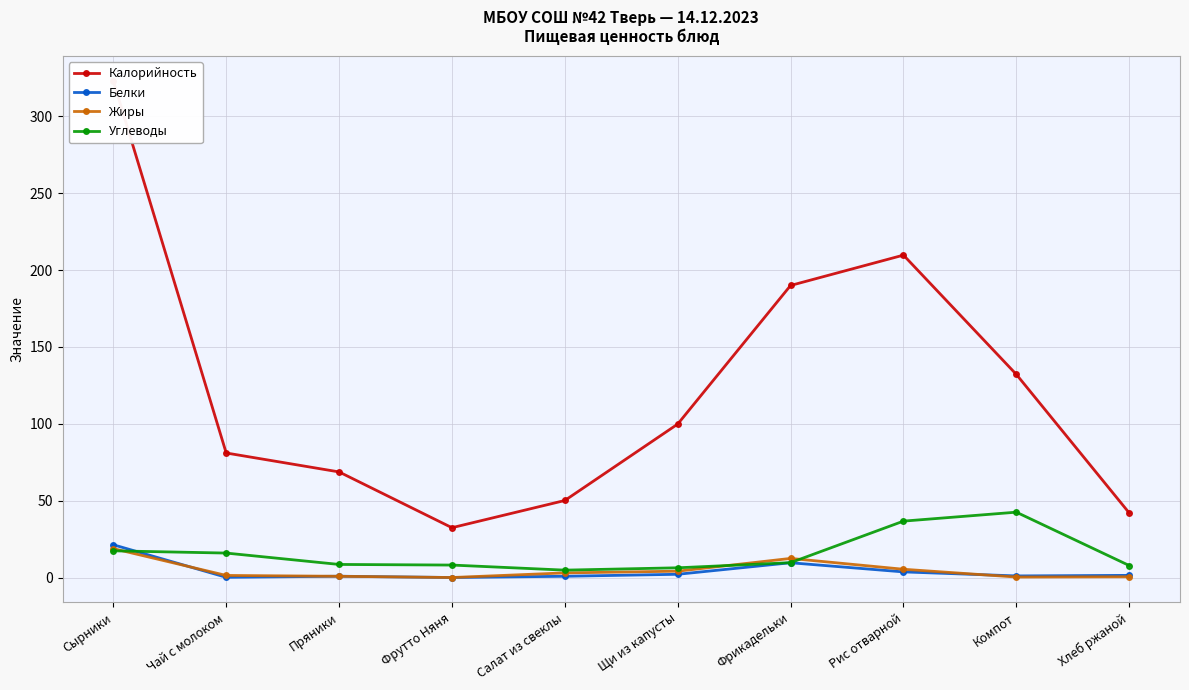

Which label corresponds to the largest value in the chart?

Сырники